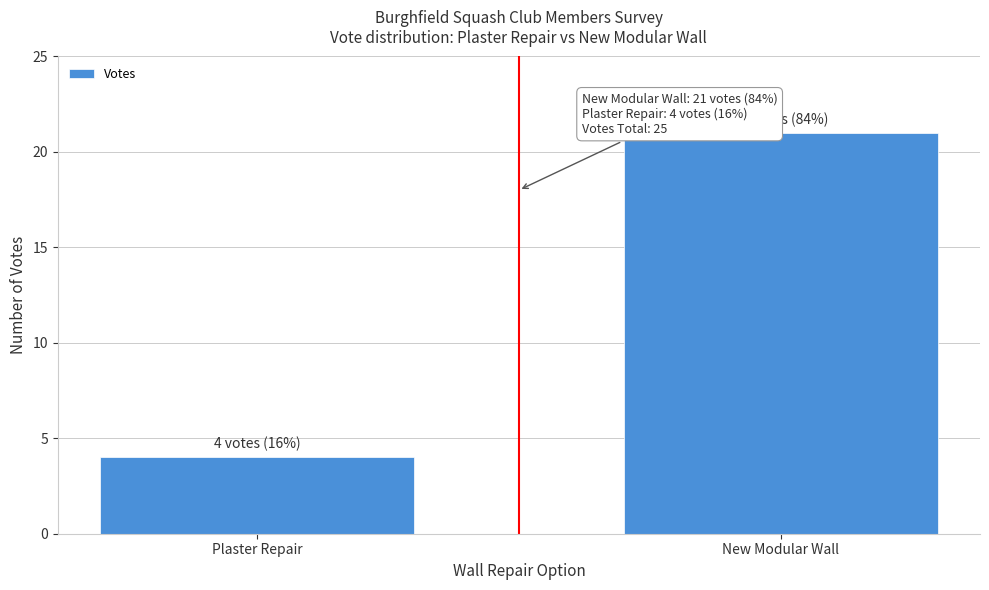

Reading left to right, extract all data points from this chart.

Plaster Repair=4	New Modular Wall=21